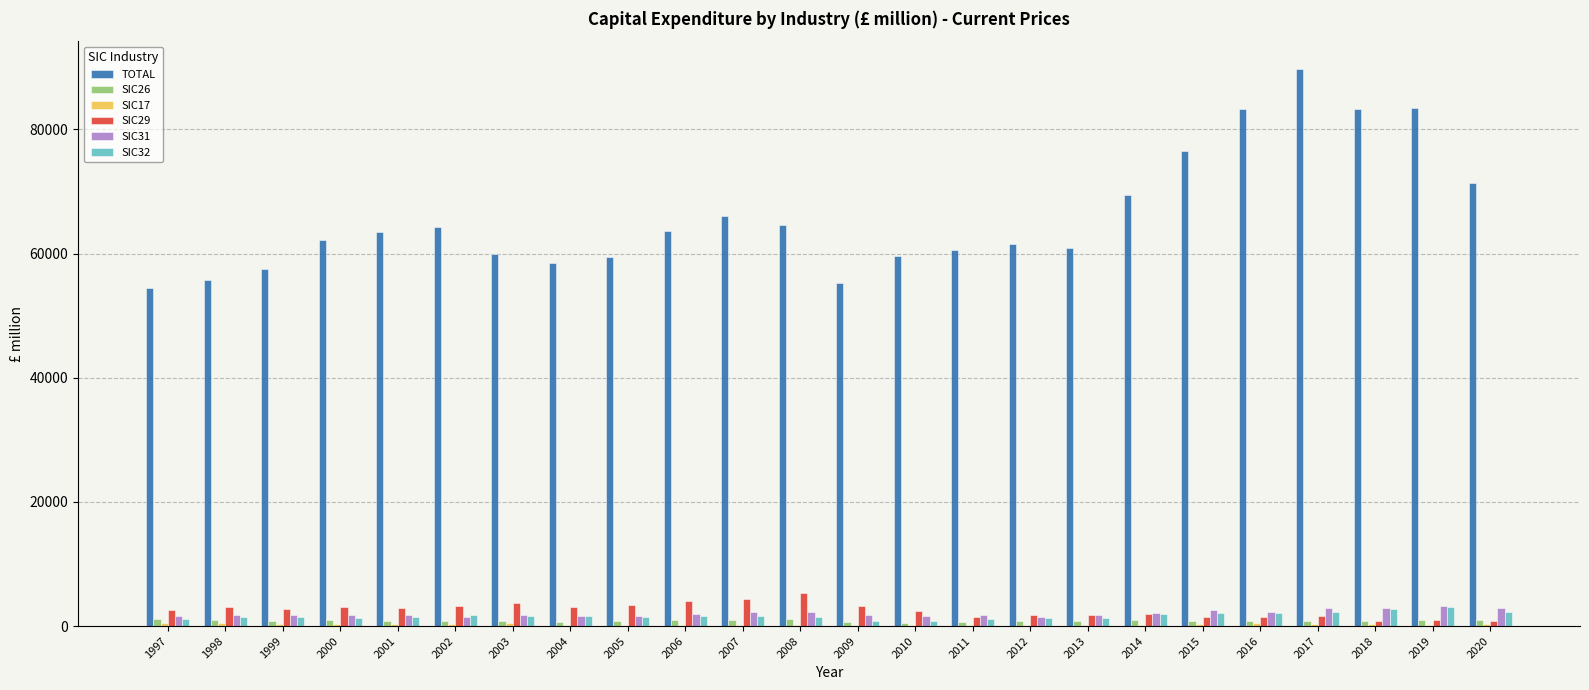

Is the value of TOTAL at 2018 greater than the value of SIC31 at 2003?

Yes